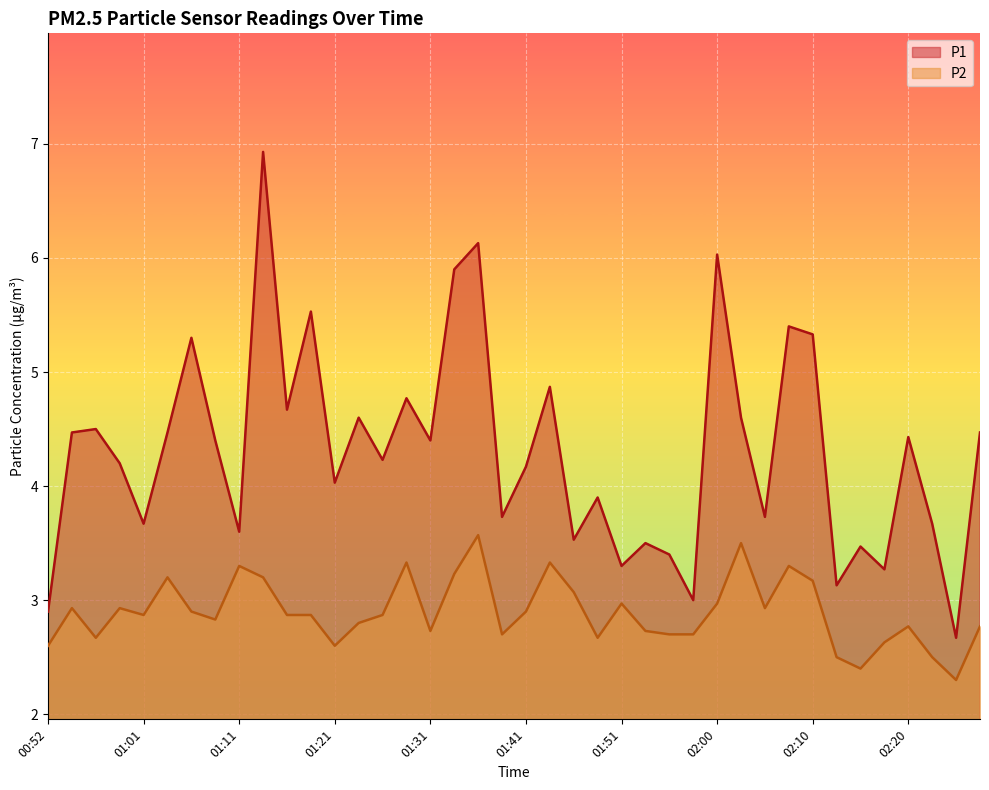

Where is the first local minimum for P1?

01:01